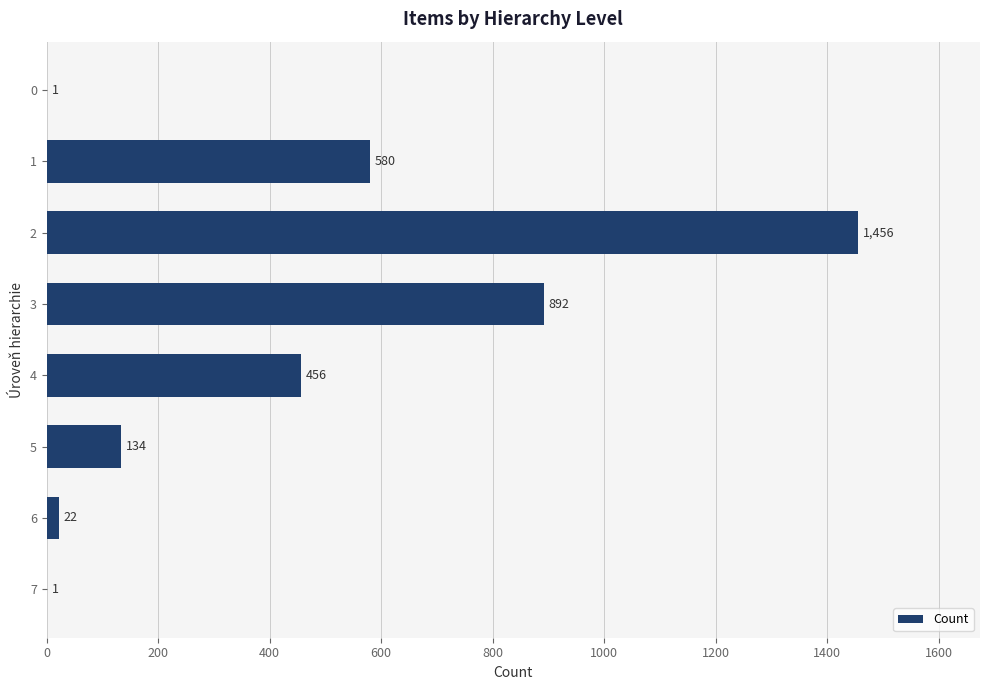

What is the sum of all values?

3542